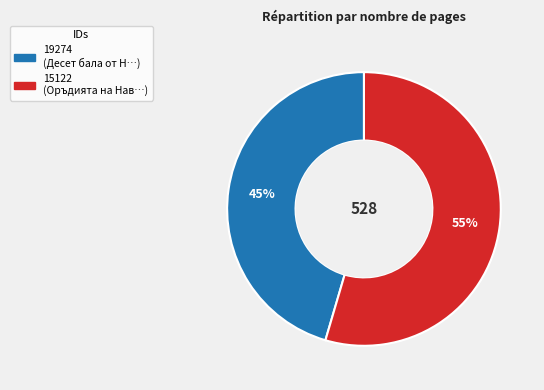

The 19274 slice represents 59% of the pie. True or false?

False